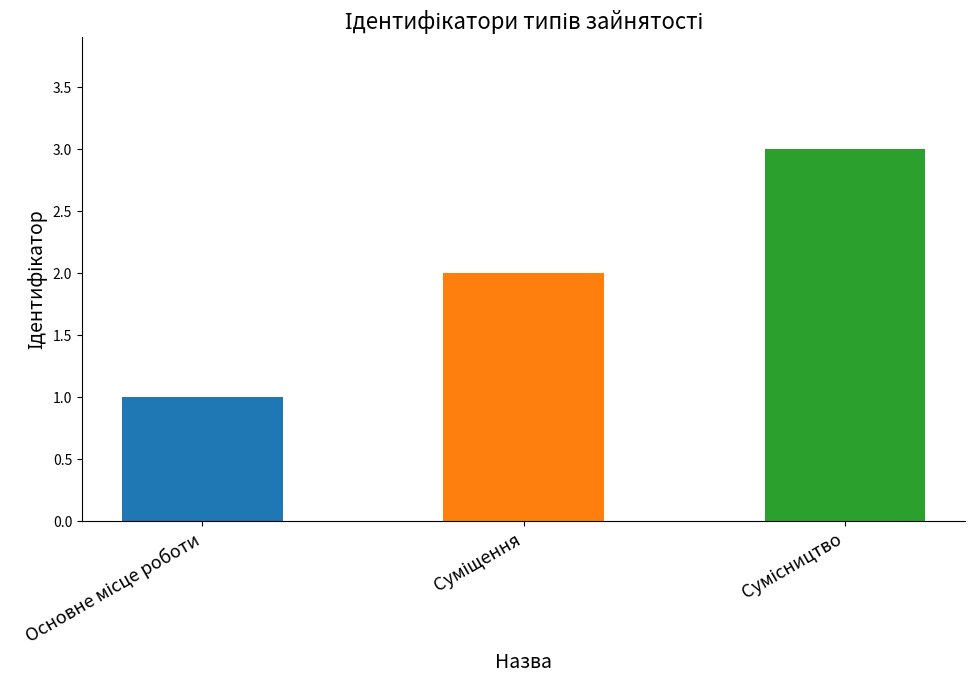

What is the maximum value shown in the chart?

3